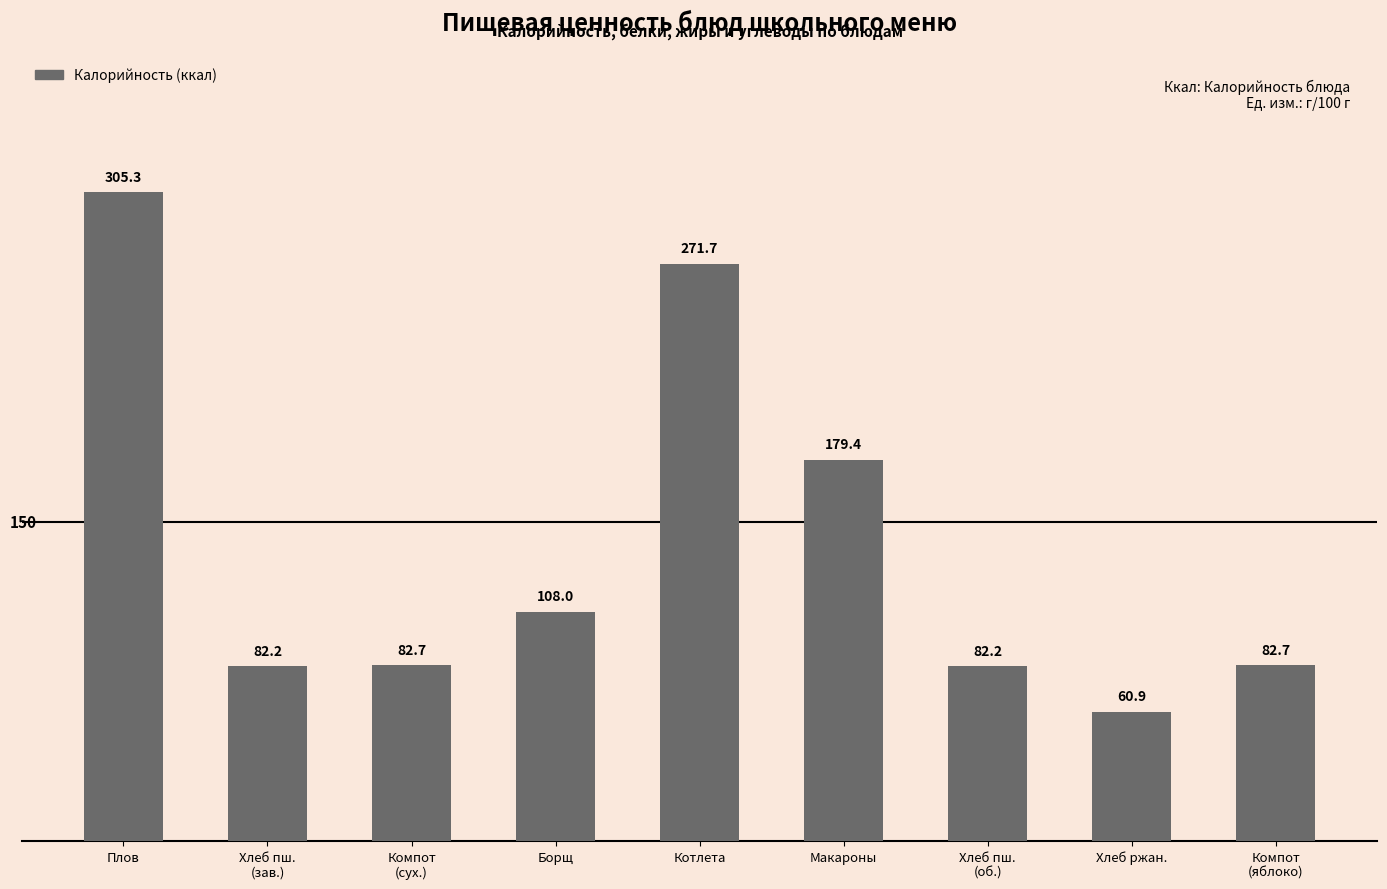

How many data points are less than 82?

1